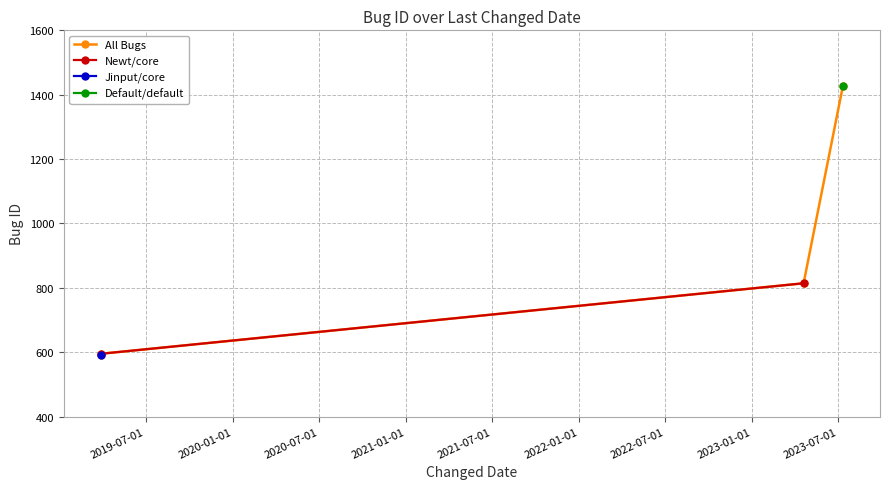

Reading left to right, what are all the values shown in this chart?

2023-07-12=1427	2019-03-29=595	2023-04-20=814	2019-03-29=592